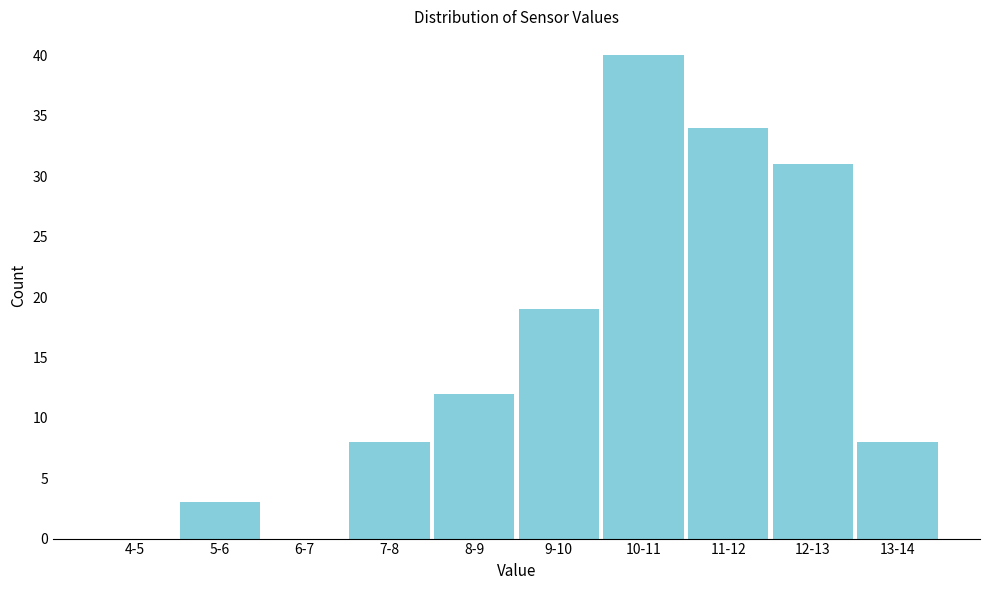

Reading right to left, extract all data points from this chart.

13-14=8	12-13=31	11-12=34	10-11=40	9-10=19	8-9=12	7-8=8	6-7=0	5-6=3	4-5=0